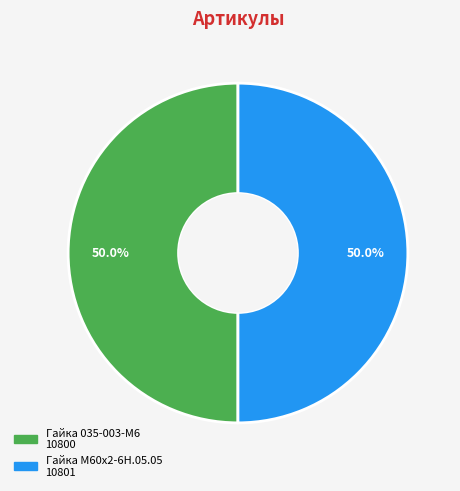

Approximately how many times larger is the value at Гайка 035-003-М6 compared to Гайка М60х2-6Н.05.05?

1.0